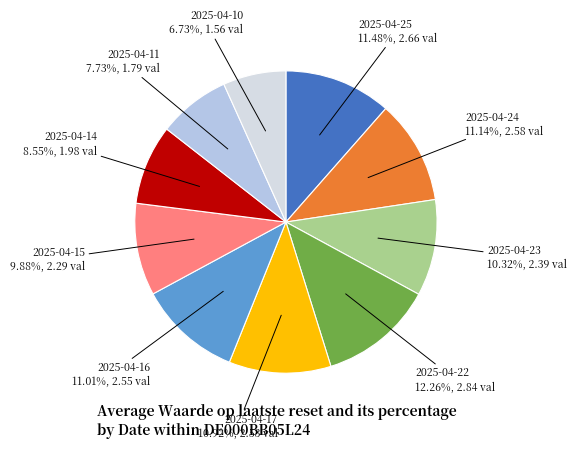

Is there any slice that represents more than half of the pie?

No